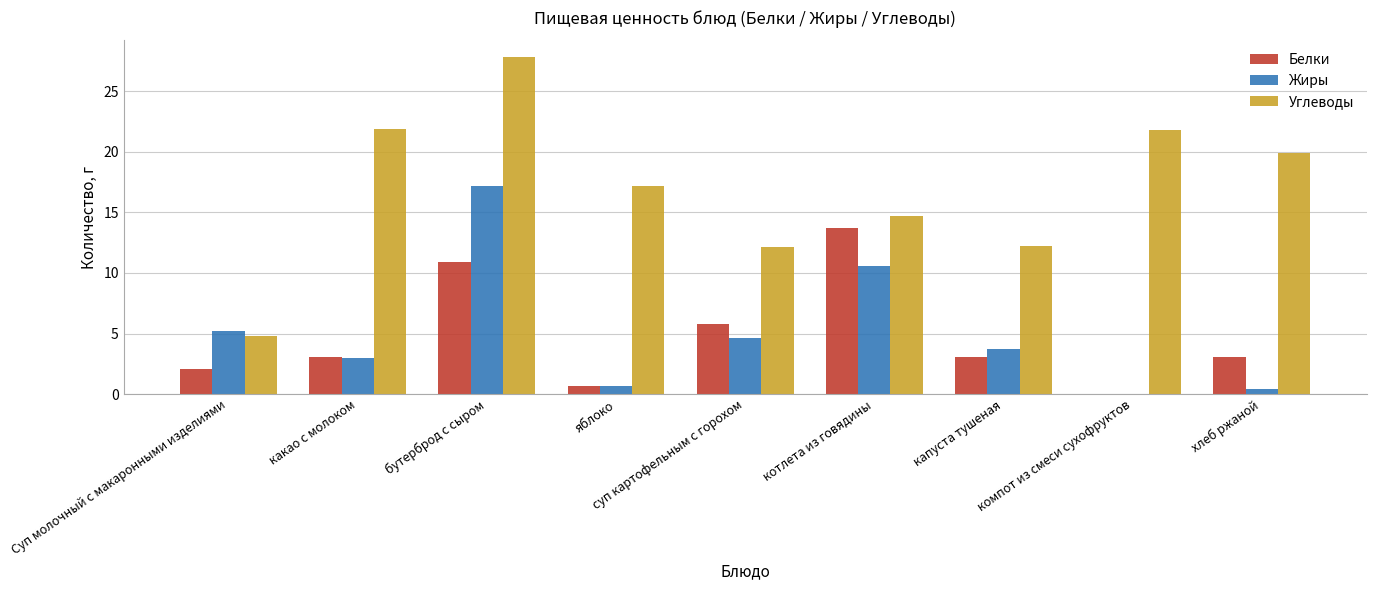

True or false: Углеводы has a value of 4.8 at Суп молочный с макаронными изделиями.

True